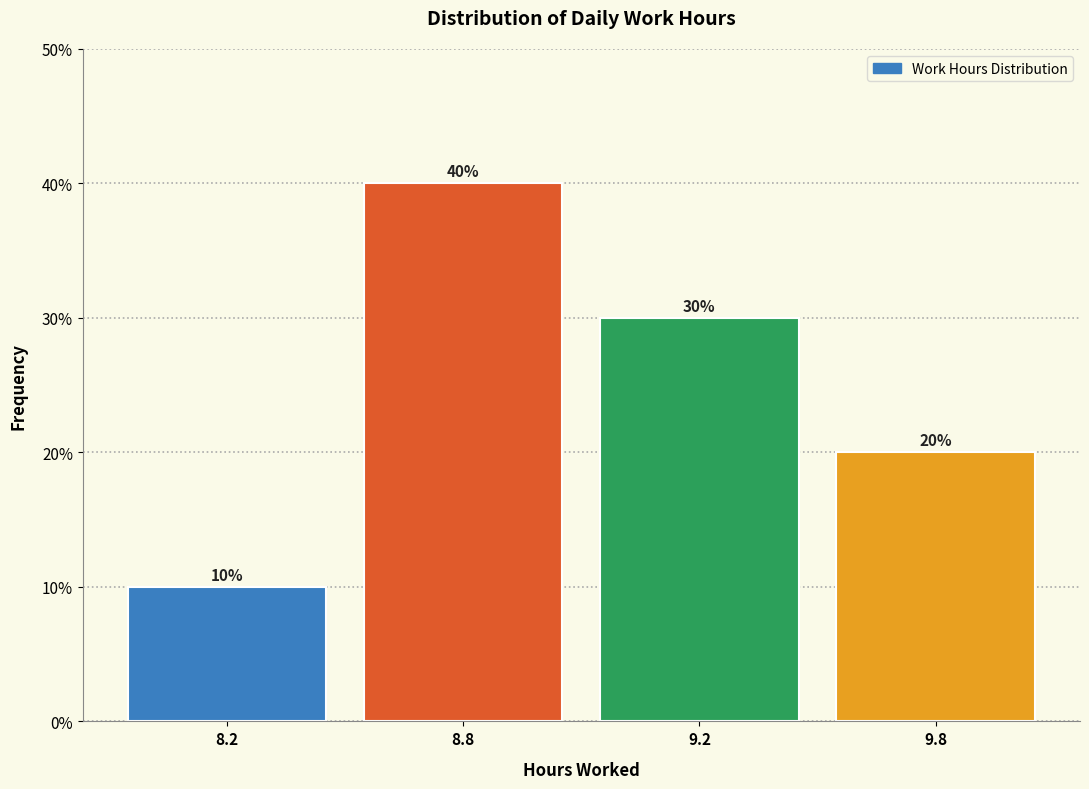

Reading left to right, what are all the values shown in this chart?

8.2=10	8.8=40	9.2=30	9.8=20